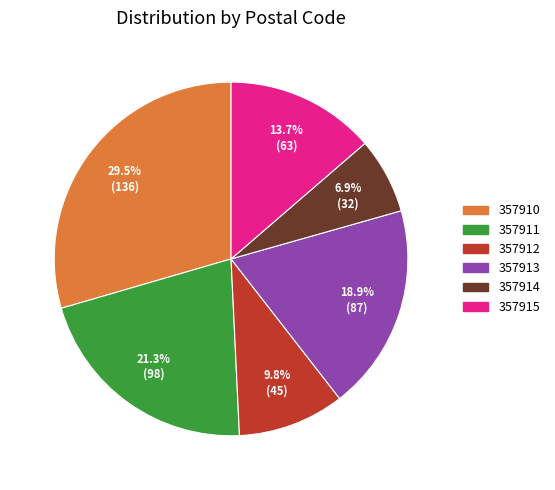

What is the smallest slice in the pie chart?

357914